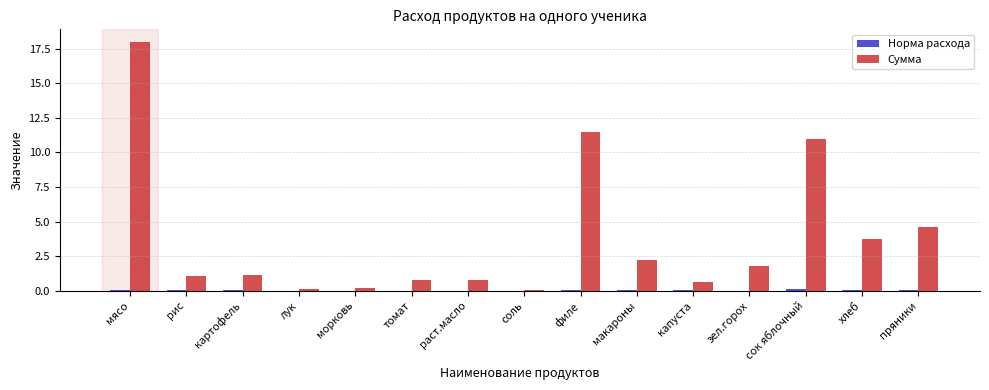

What is the sum of all Сумма values?

57.6